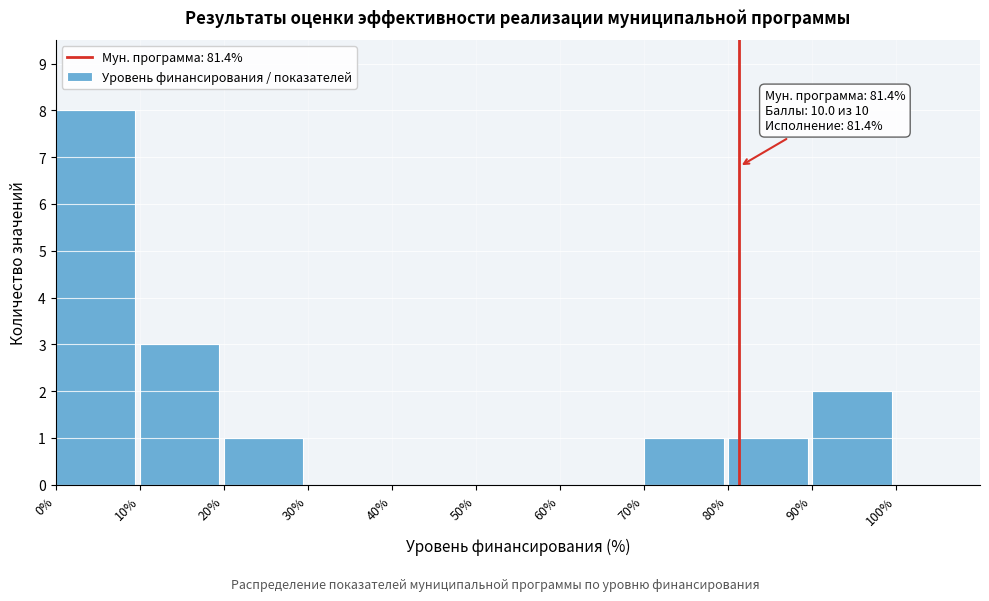

Which range on the x-axis has the tallest bar?

0% to 10%